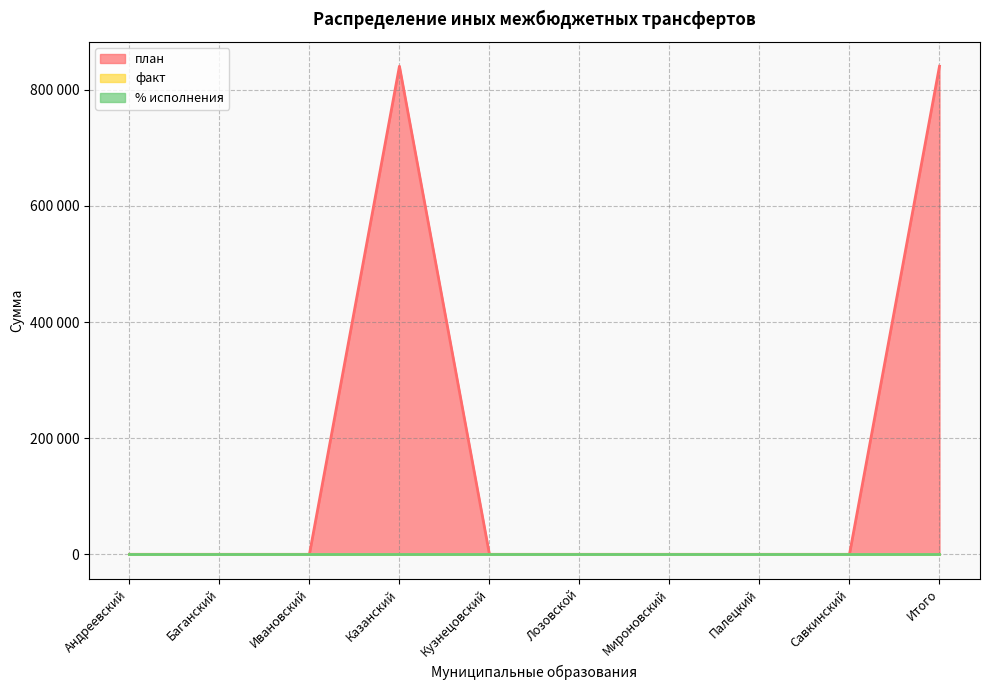

List the labels in order of % исполнения value, smallest first.

Андреевский, Баганский, Ивановский, Казанский, Кузнецовский, Лозовской, Мироновский, Палецкий, Савкинский, Итого